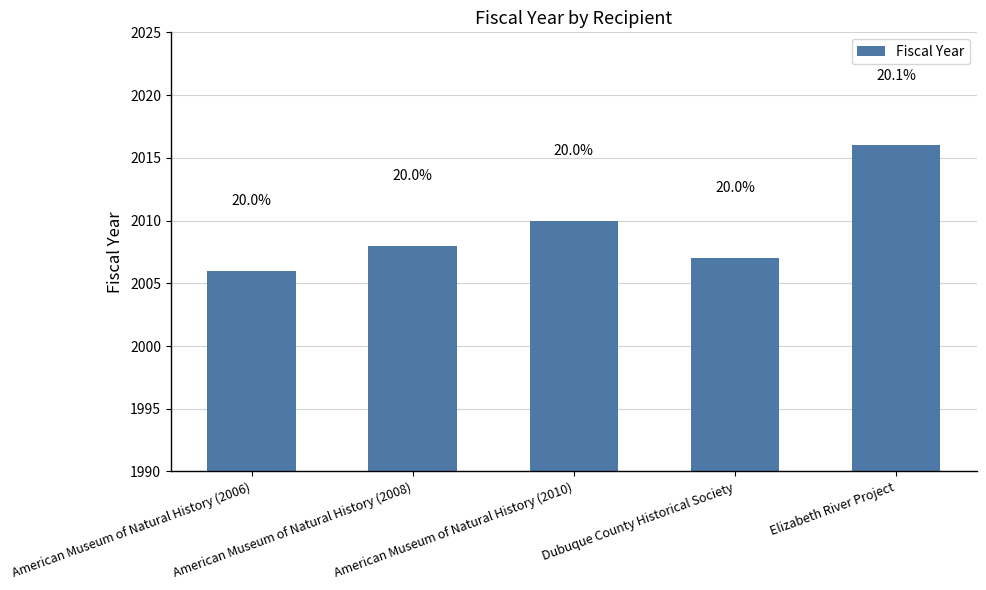

At which category does the chart reach its peak across all series?

Elizabeth River Project